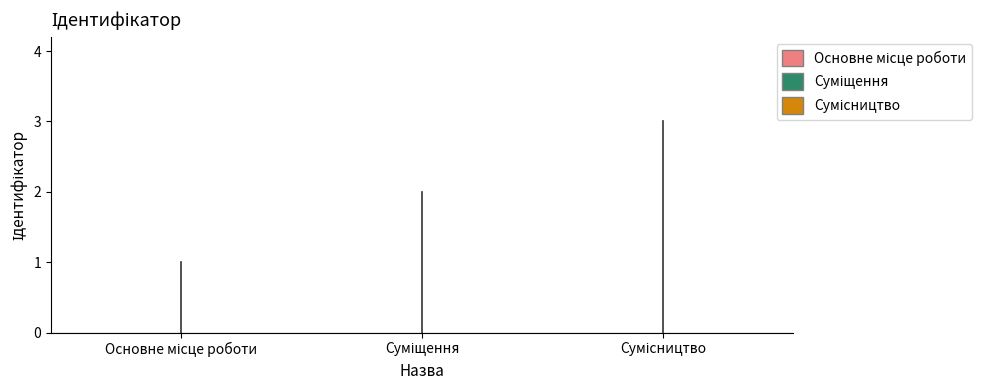

How many values are below 2?

1